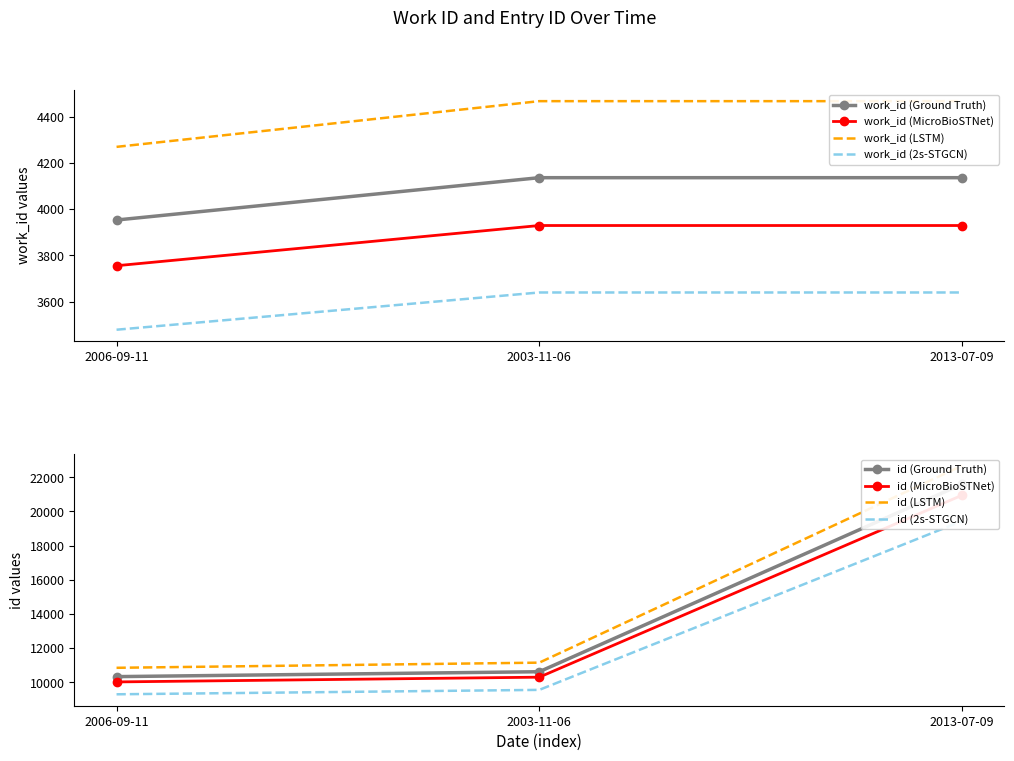

What is the approximate value of work_id (2s-STGCN) at 2003-11-06?

3639.7